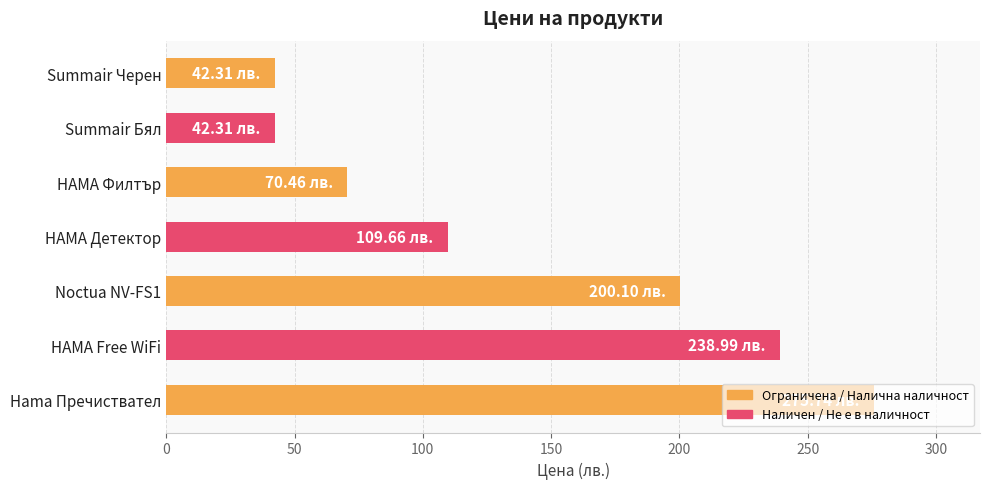

What is the change in value from HAMA Детектор to HAMA Free WiFi?

+129.3